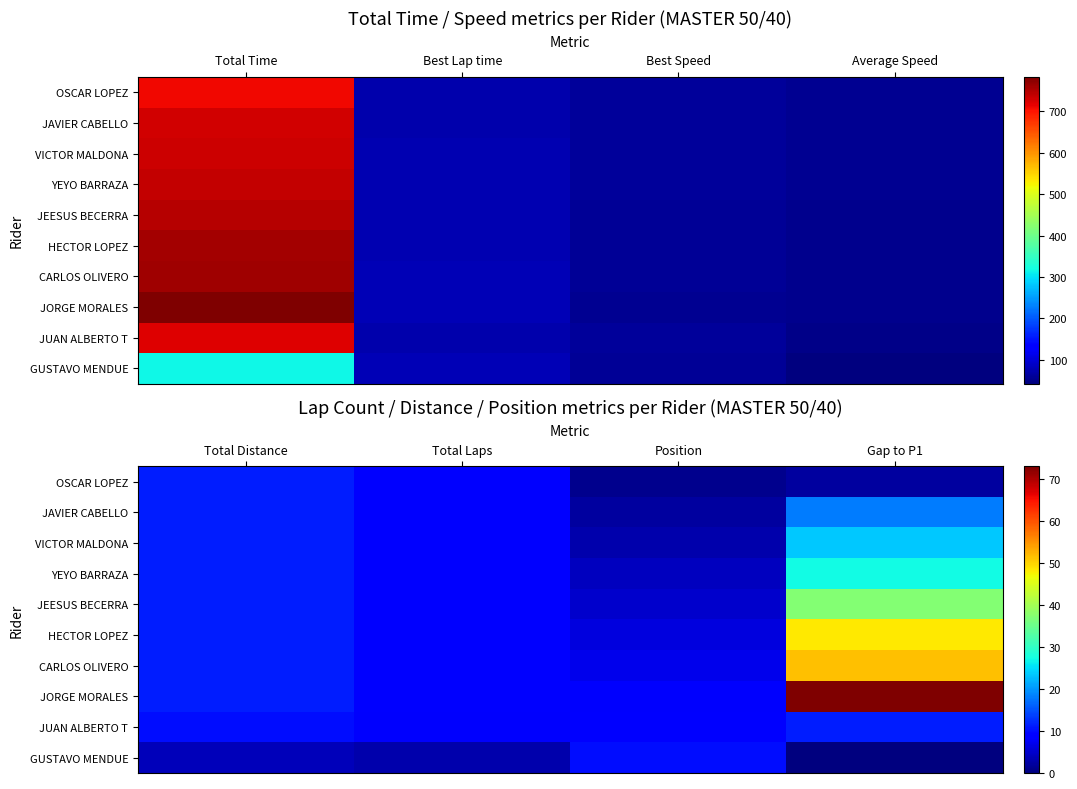

The CARLOS OLIVERO series shows 15.3 at Total Laps. True or false?

False